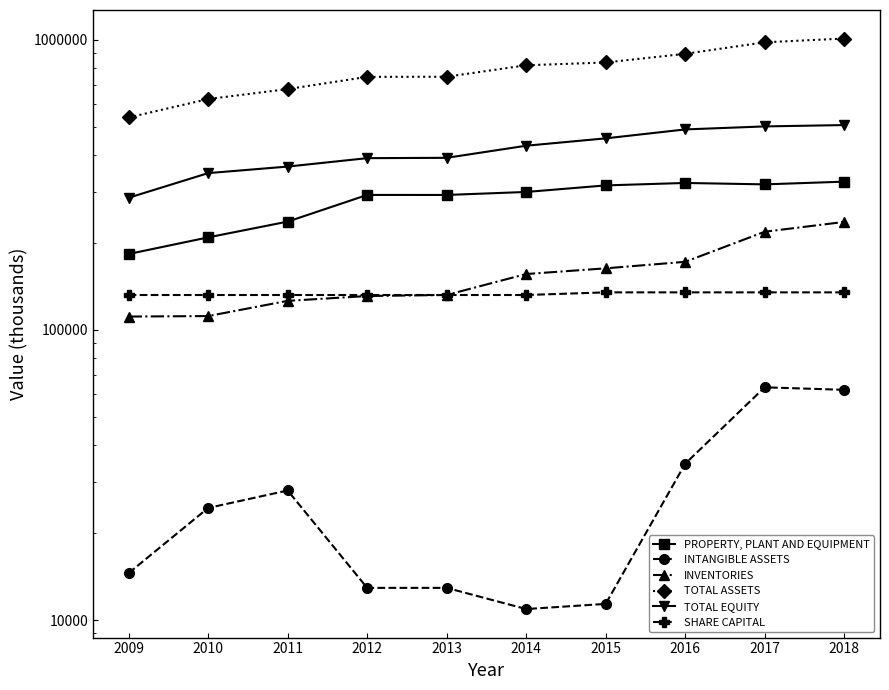

Reading left to right, what are all the values shown in this chart?

PROPERTY, PLANT AND EQUIPMENT: 2009=182770	2010=208550	2011=236338	2012=292074	2013=292027	2014=299037	2015=315005	2016=321215	2017=317620	2018=324525
INTANGIBLE ASSETS: 2009=14526	2010=24357	2011=27979	2012=12917	2013=12917	2014=10918	2015=11375	2016=34601	2017=63449	2018=62195
INVENTORIES: 2009=111251	2010=111685	2011=126022	2012=130950	2013=132053	2014=155910	2015=163129	2016=171791	2017=218109	2018=235763
TOTAL ASSETS: 2009=540158	2010=625190	2011=676588	2012=745418	2013=746292	2014=817363	2015=835627	2016=895221	2017=980733	2018=1010603
TOTAL EQUITY: 2009=285621	2010=347279	2011=365812	2012=391070	2013=392115	2014=431637	2015=457640	2016=491223	2017=503110	2018=508529
SHARE CAPITAL: 2009=132000	2010=132000	2011=132000	2012=132000	2013=132000	2014=132000	2015=134798	2016=134798	2017=134798	2018=134798